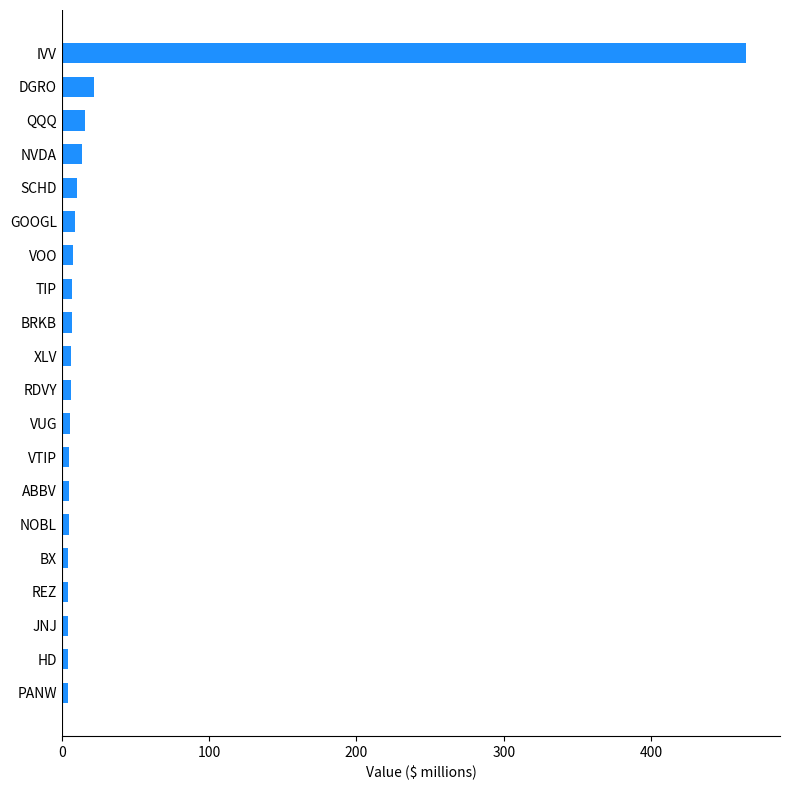

What is the greatest value displayed?

464.3